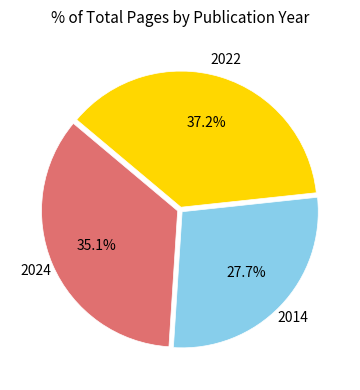

Is there a majority slice in this chart?

No